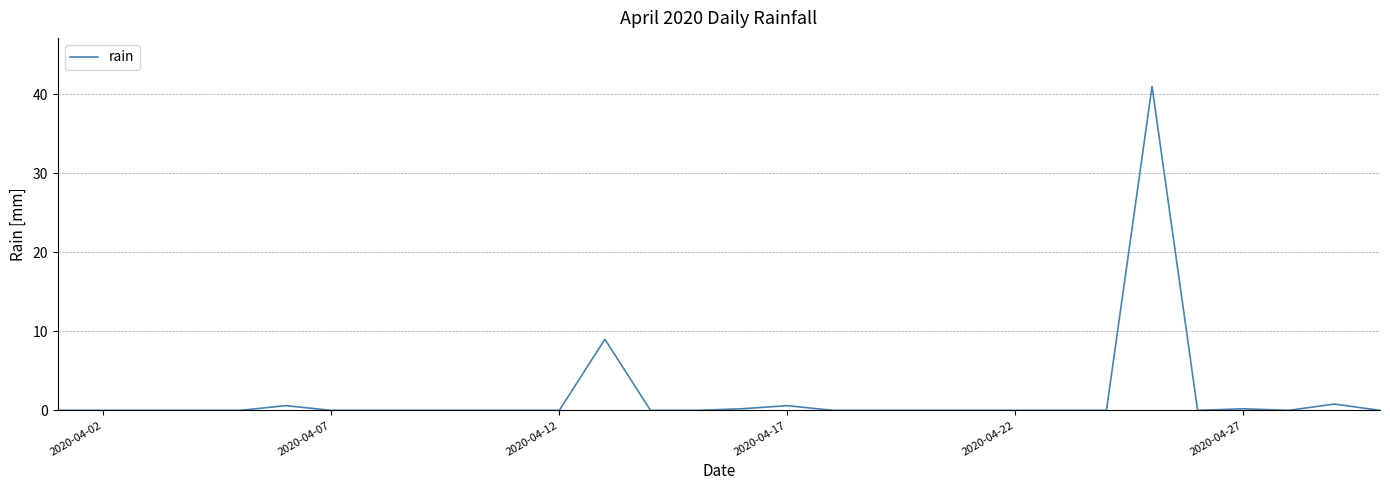

Is this an area chart (filled region under the line)?

No